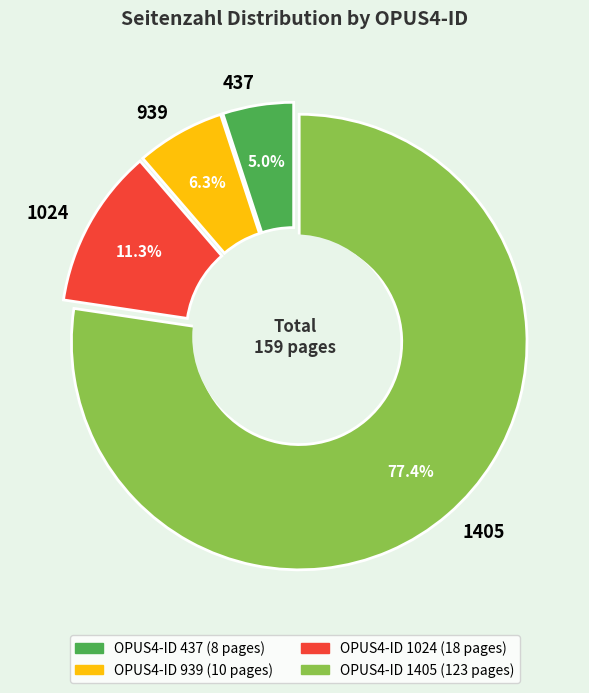

Does 939 account for over 50% of the chart?

No